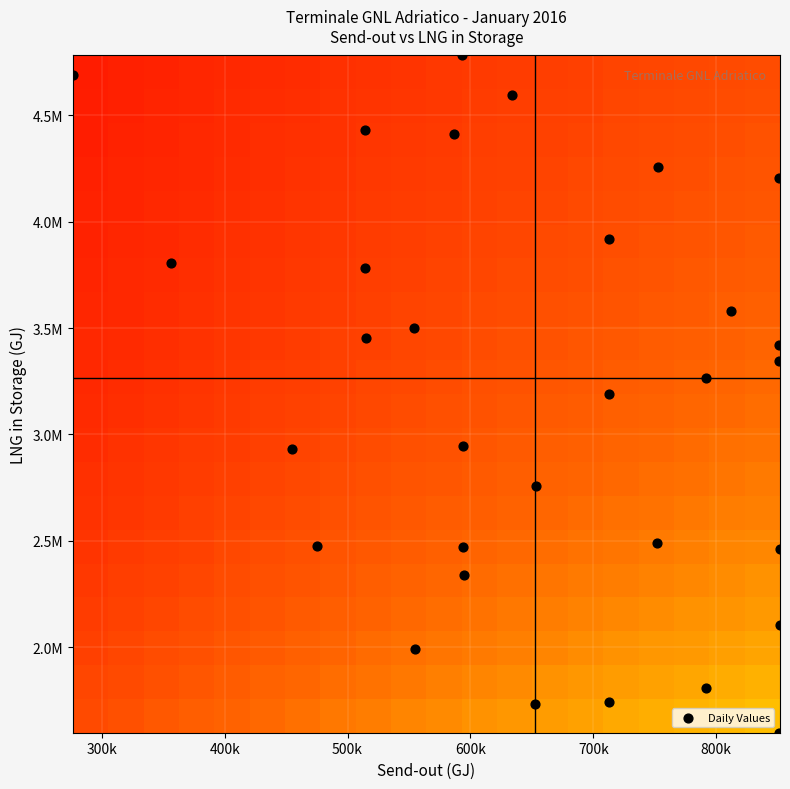

Which label corresponds to the smallest value in the chart?

27